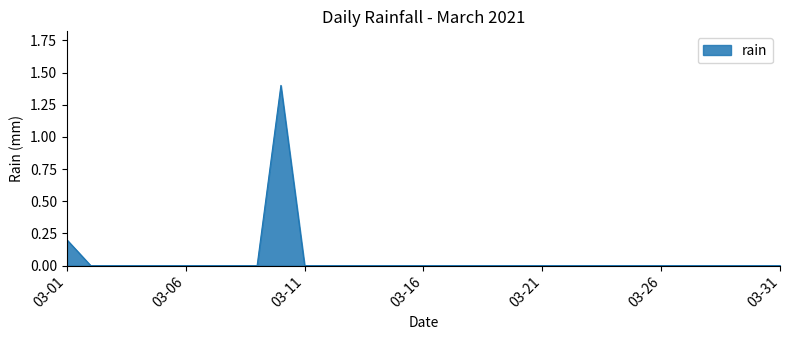

What is the difference between the maximum and minimum values?

1.4